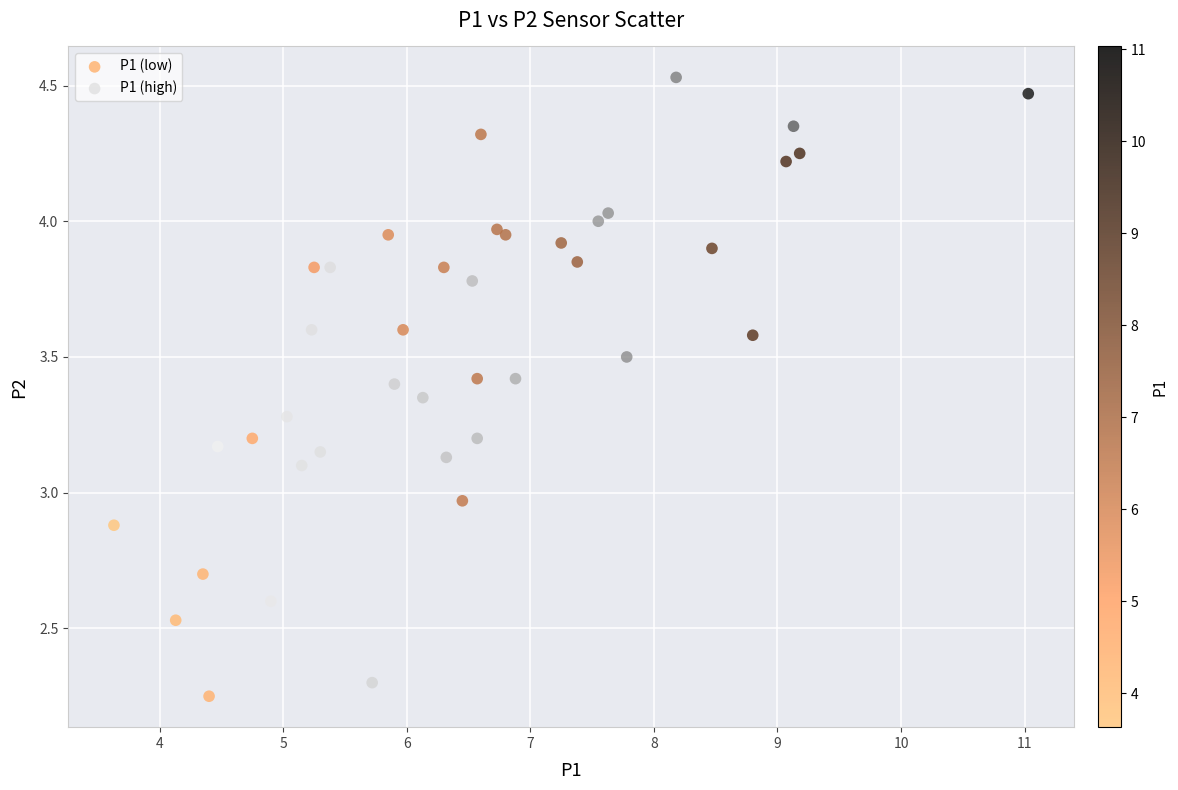

Which series has the largest Y range (max minus min)?

P1 (high)